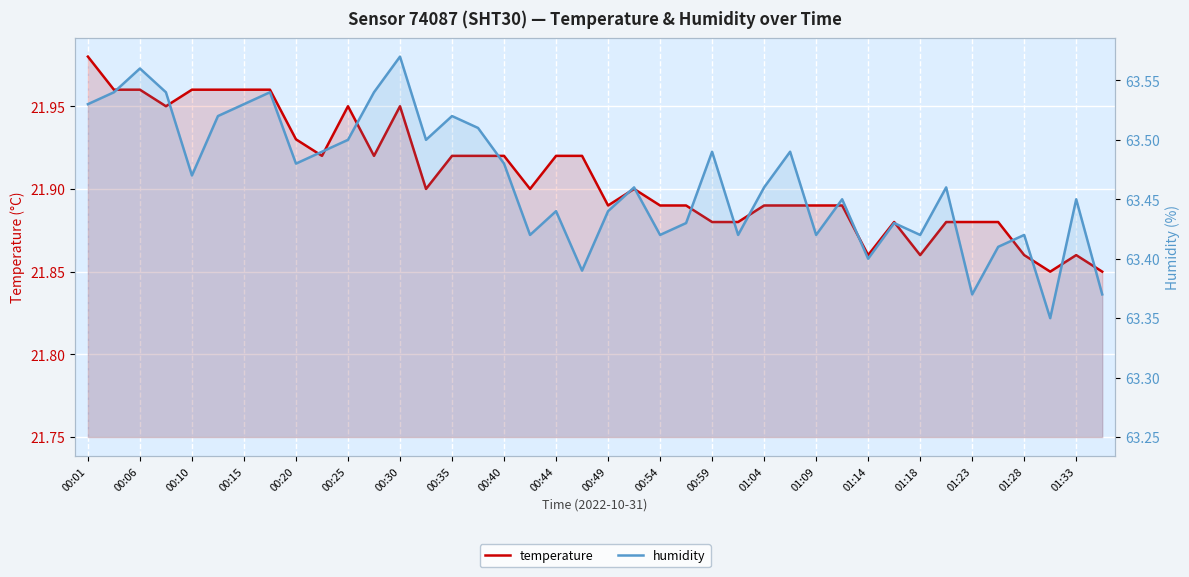

What is the average value of the temperature series?

21.9